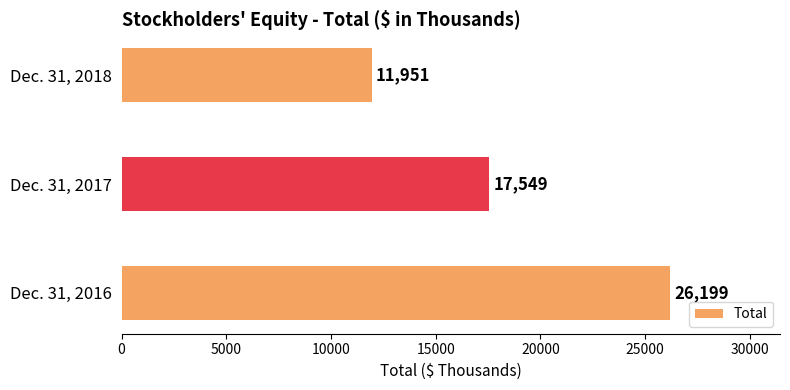

Reading bottom to top, transcribe all the data shown in this chart.

26199	17549	11951